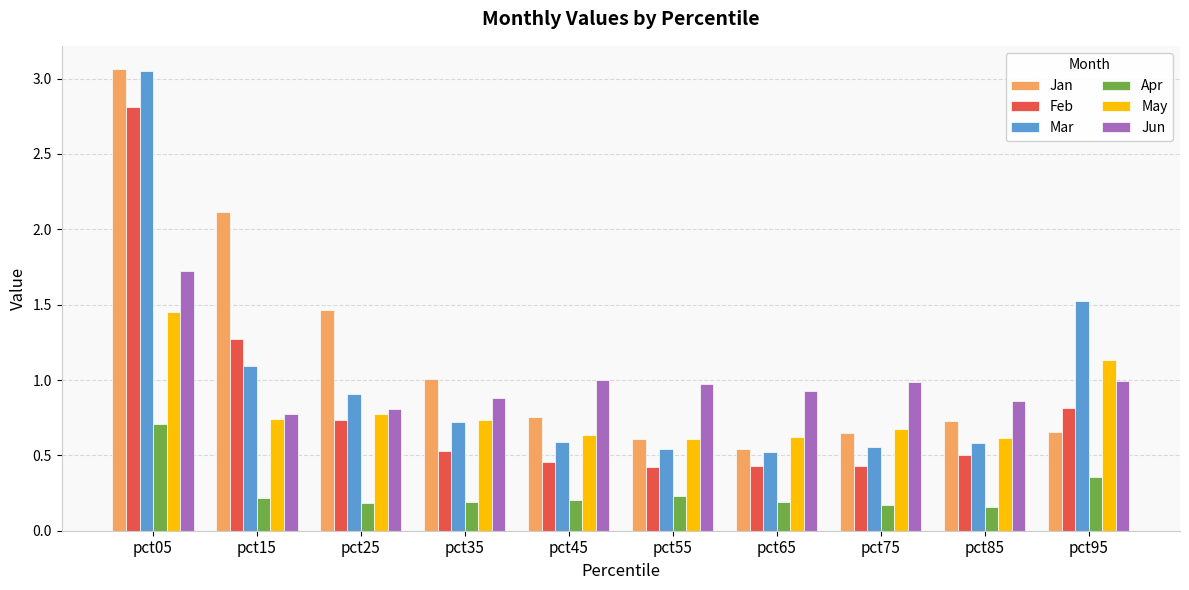

Which label corresponds to the largest value in the chart?

pct05